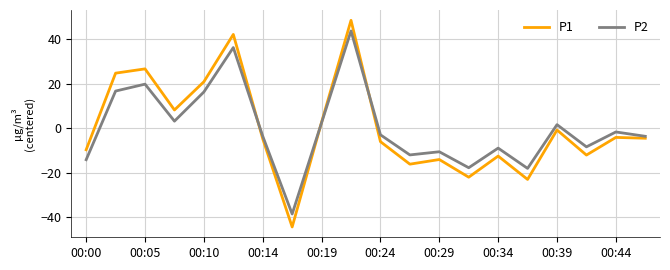

List the series in order of their peak value, lowest first.

P2, P1